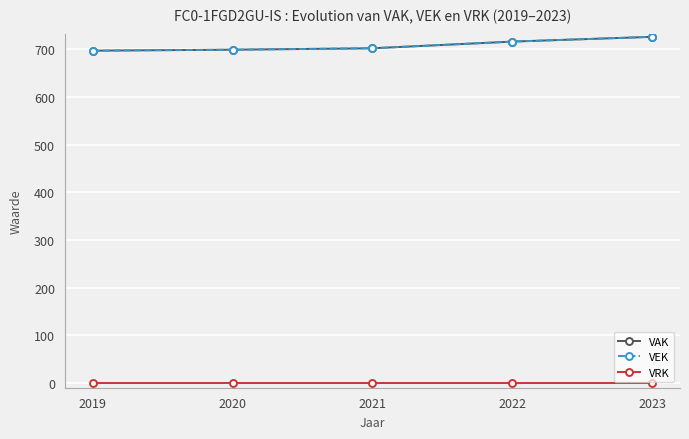

What is the spread (max minus min) of values at 2019?

697